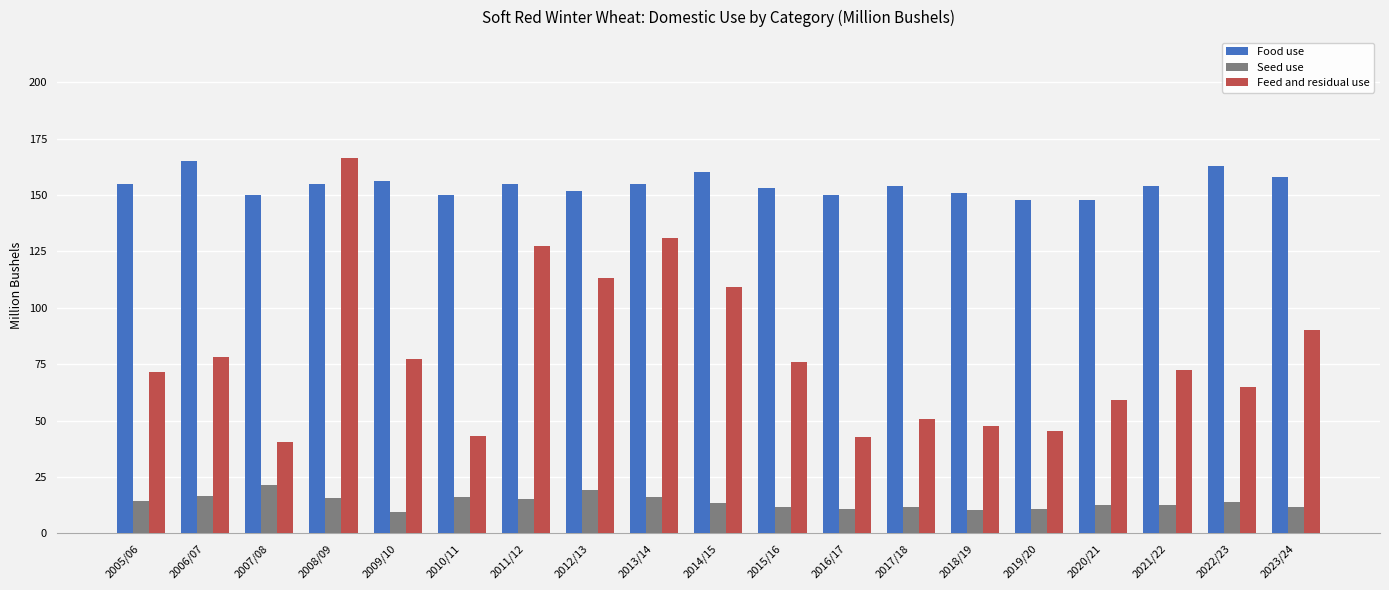

List the series in order of their overall mean, highest first.

Food use, Feed and residual use, Seed use